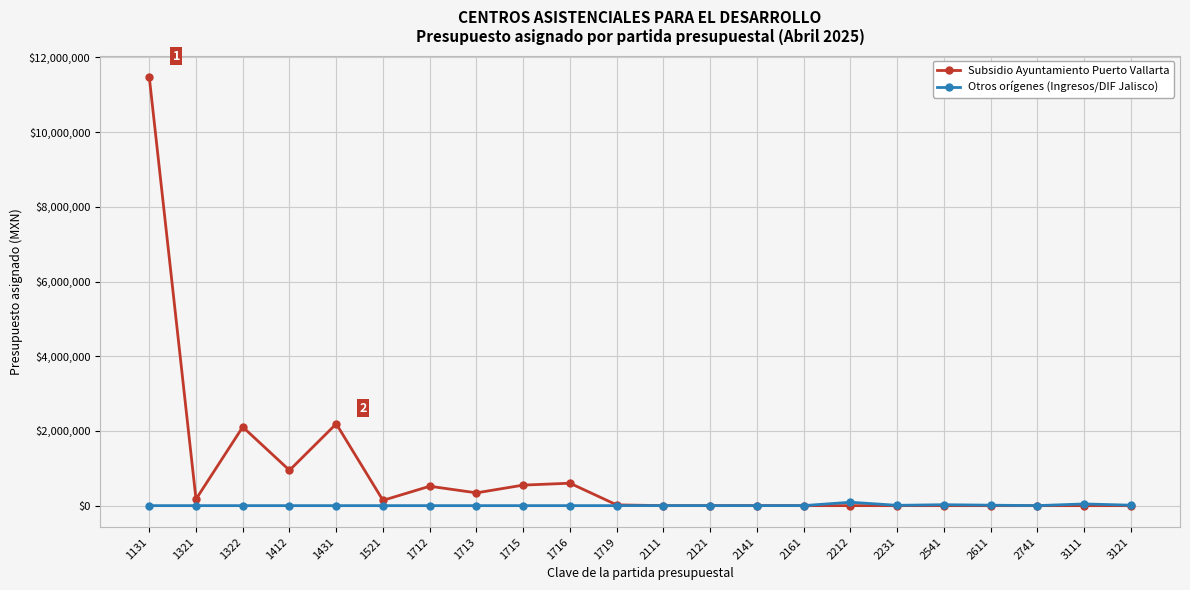

At which label does Subsidio Ayuntamiento Puerto Vallarta reach its peak?

1131